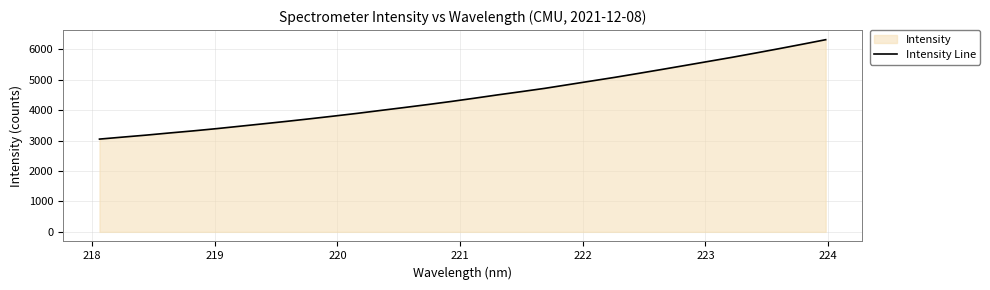

What is the difference between the maximum and minimum values?

3268.2